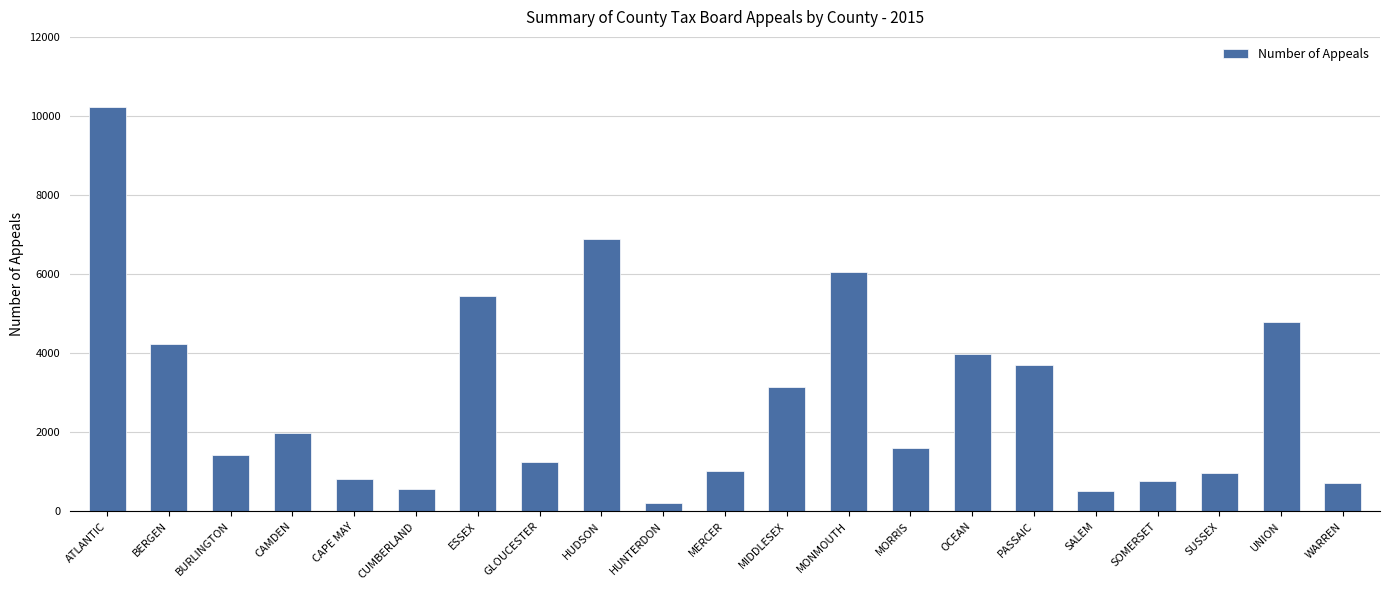

At which label does the data first exceed 1610?

ATLANTIC